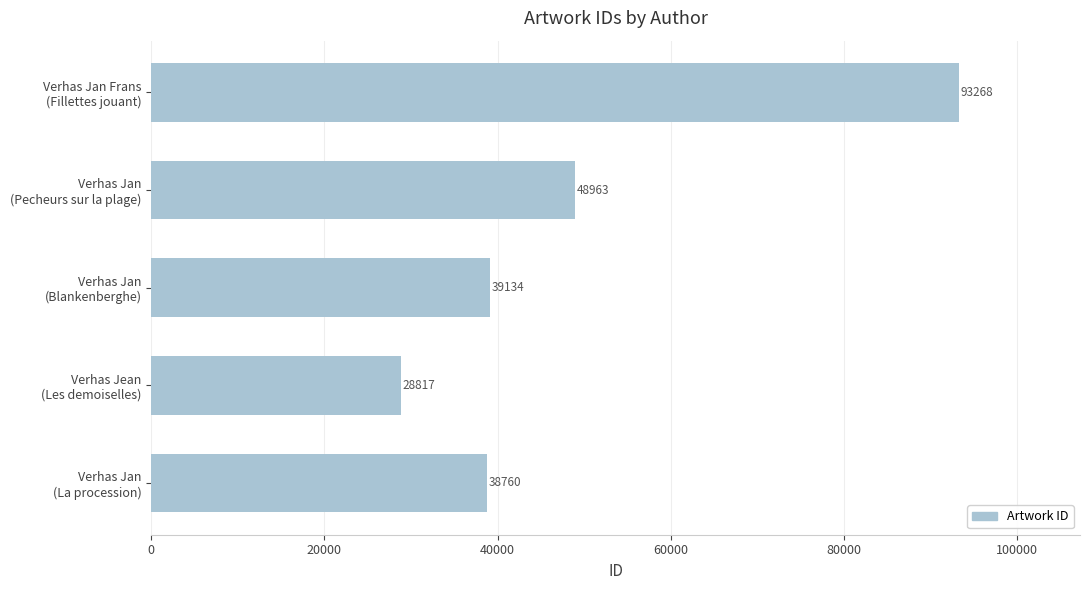

List the labels in order of value, smallest first.

Verhas Jean
(Les demoiselles), Verhas Jan
(La procession), Verhas Jan
(Blankenberghe), Verhas Jan
(Pecheurs sur la plage), Verhas Jan Frans
(Fillettes jouant)